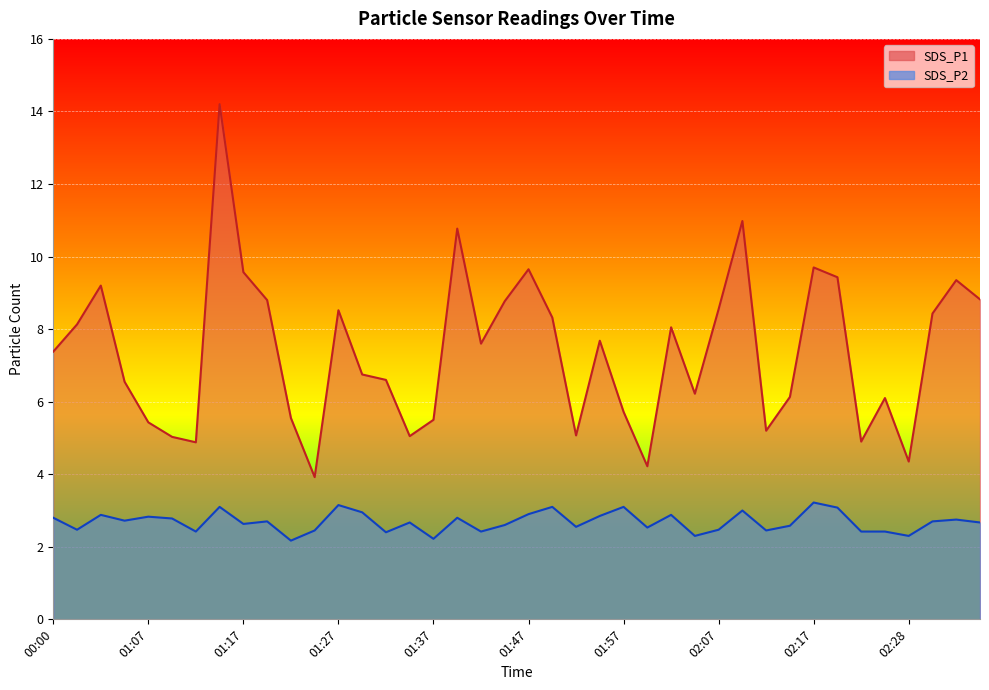

What position from the right is 01:47?

20